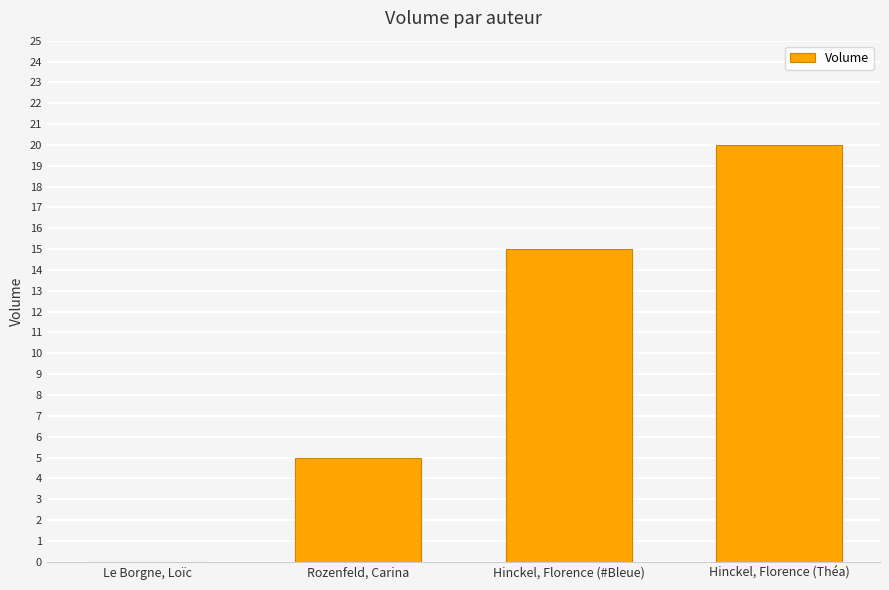

What is the maximum value shown in the chart?

20